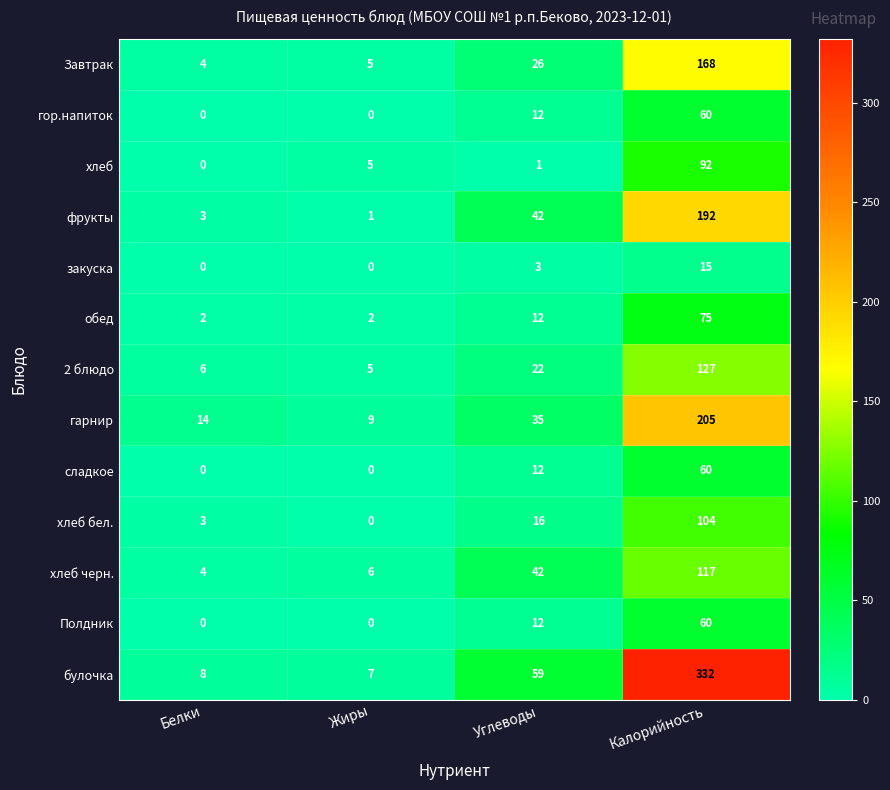

What is the spread (max minus min) of values at Калорийность?

317